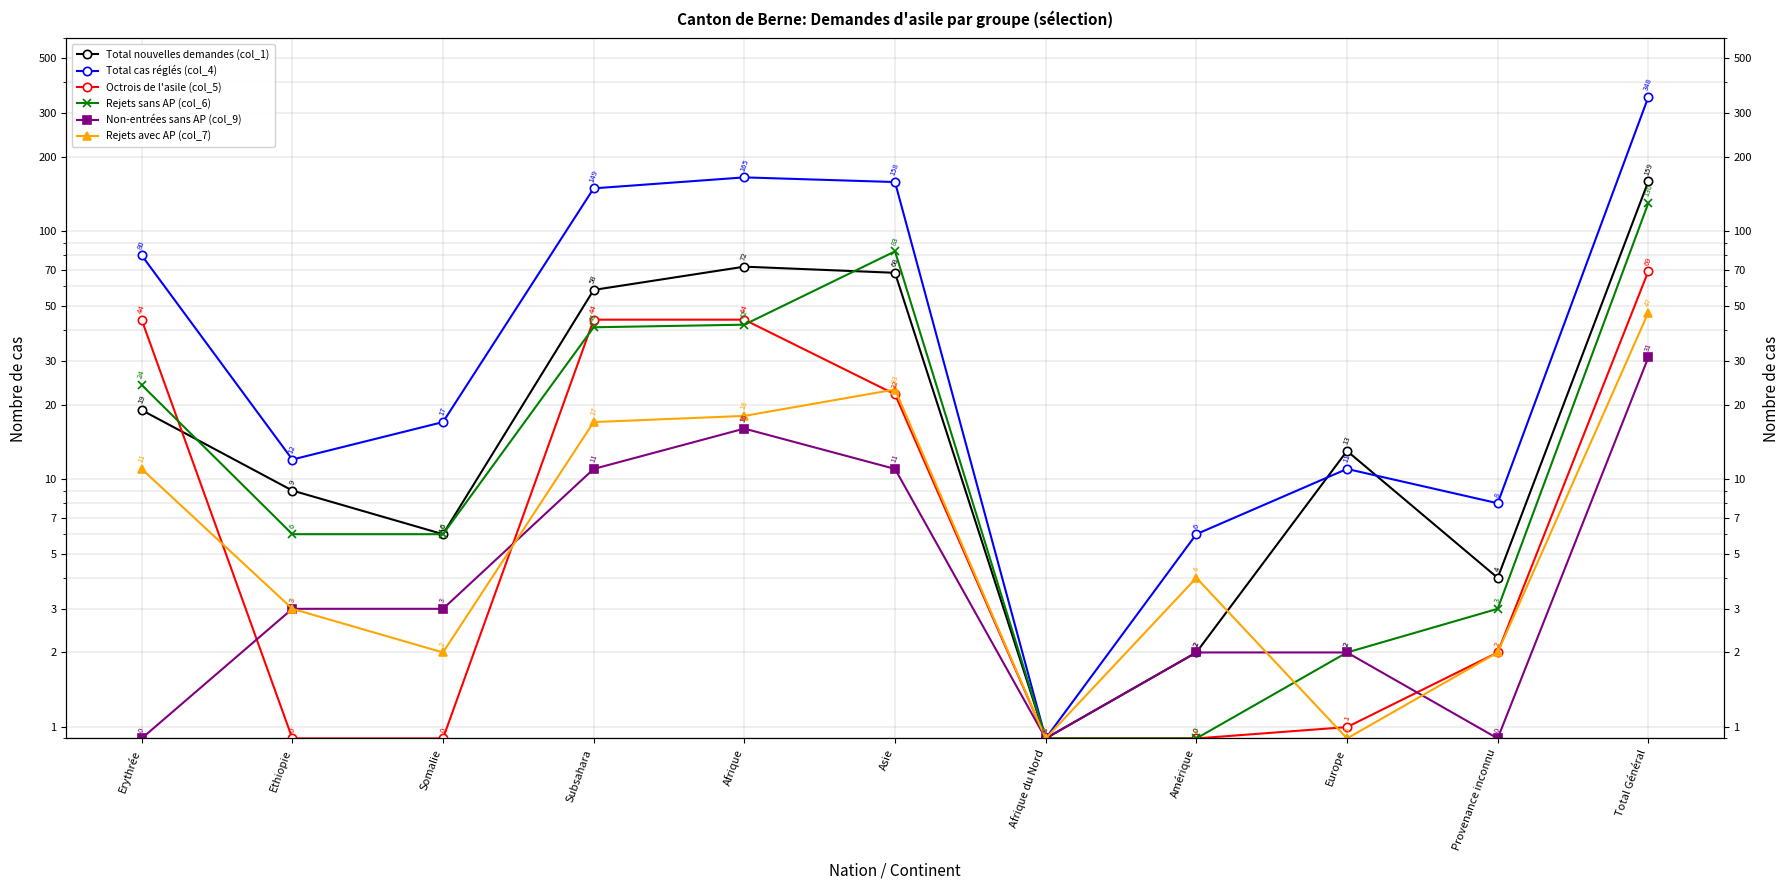

Where is the first local maximum for Total cas réglés (col_4)?

Afrique